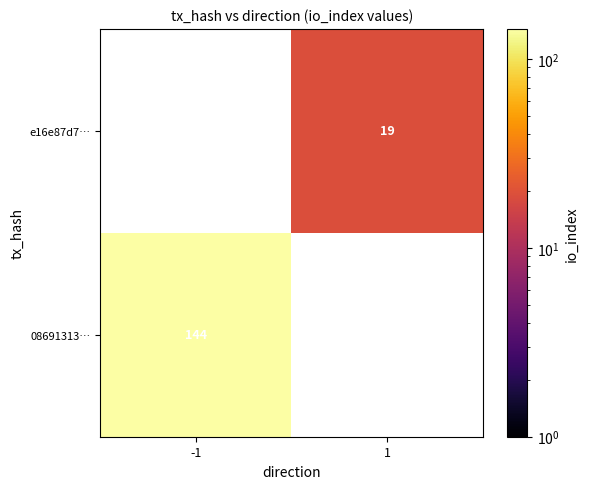

Is it true that 08691313… equals 194 at -1?

False